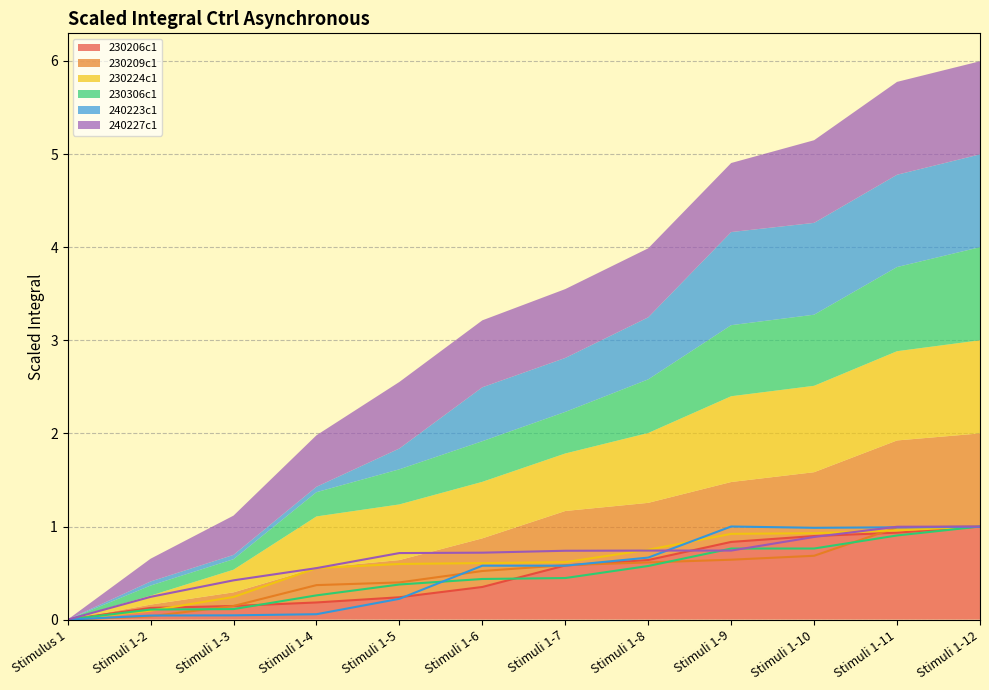

The 240223c1 series shows 0.6 at Stimuli 1-6. True or false?

True